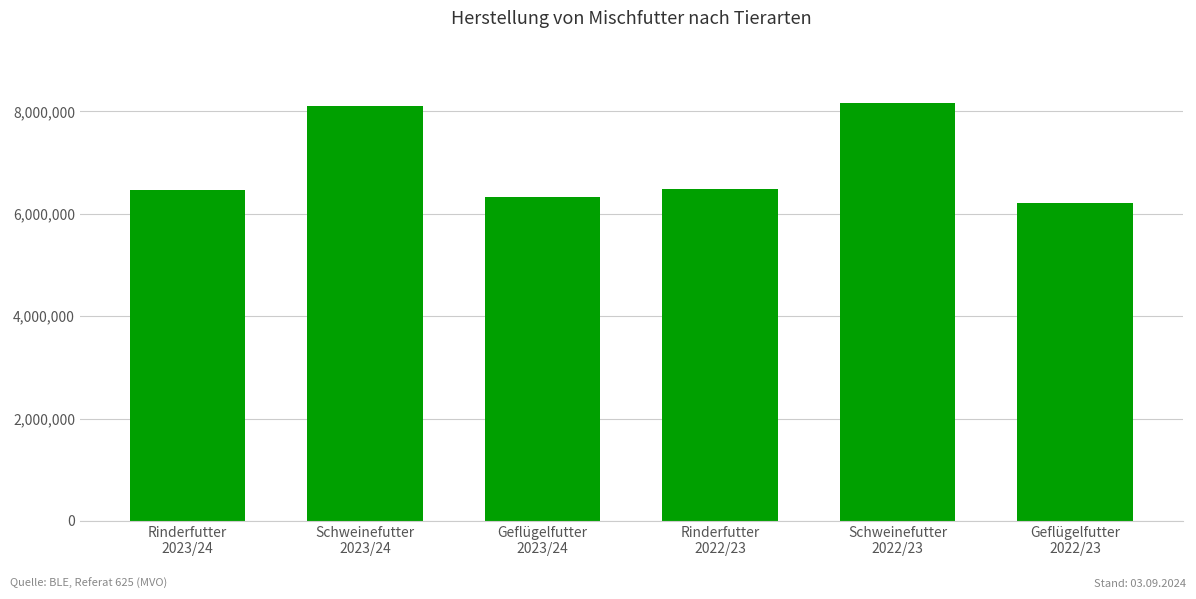

Where does the data first go above 6480575?

Schweinefutter
2023/24